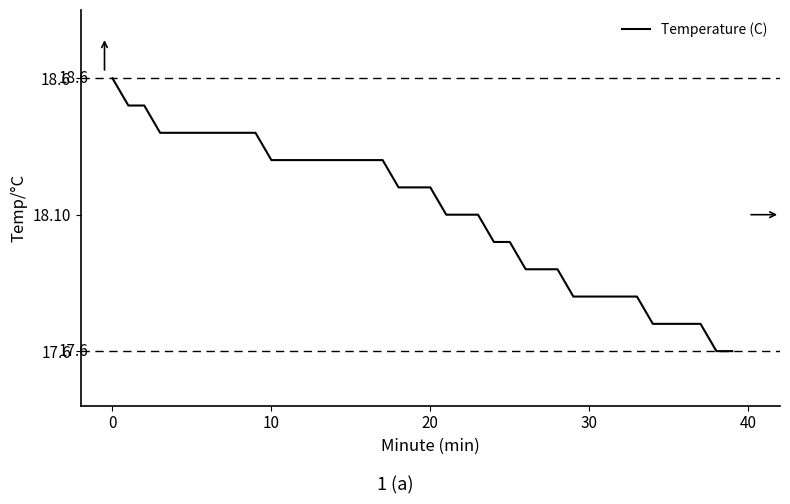

What is the difference between the second highest and minimum values?

0.9